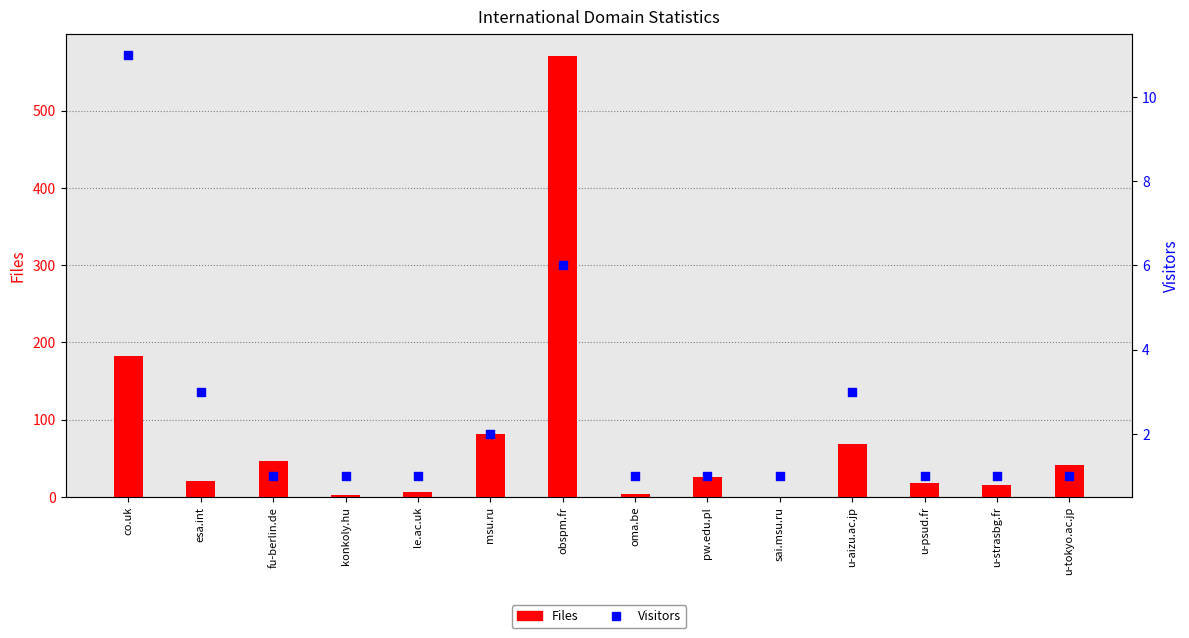

What is the total value across all series at obspm.fr?

577